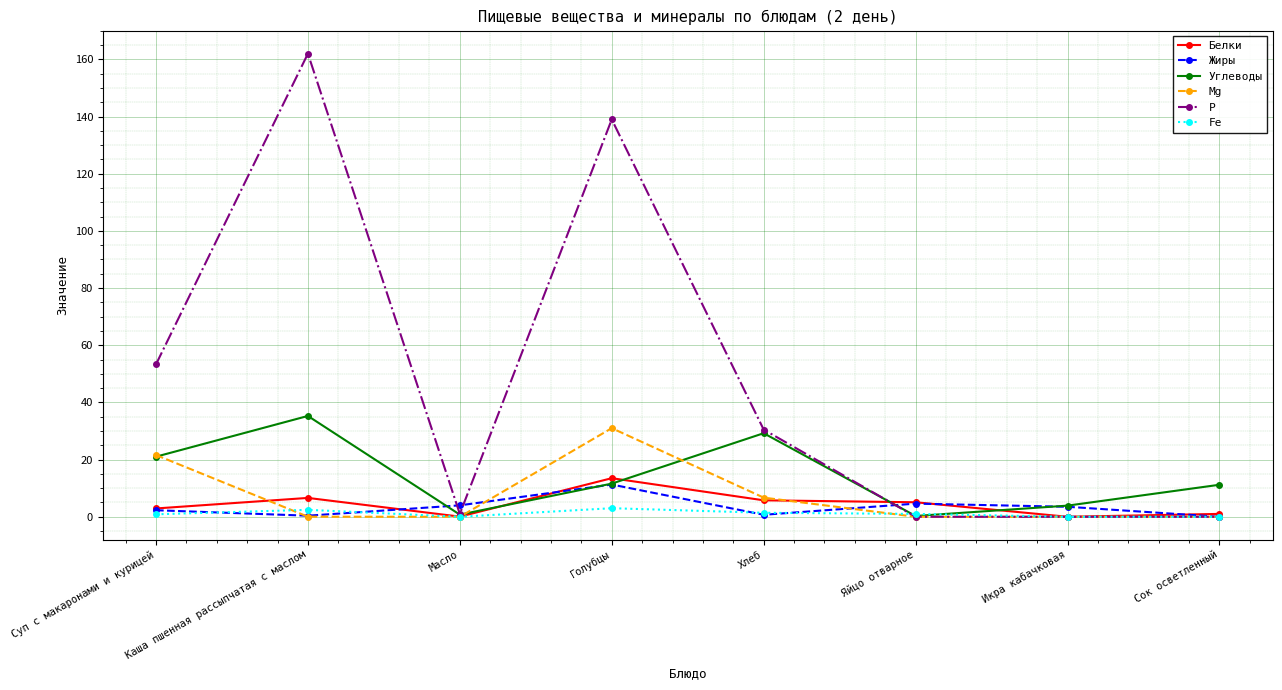

At which category does Белки reach its first local peak?

Каша пшенная рассыпчатая с маслом